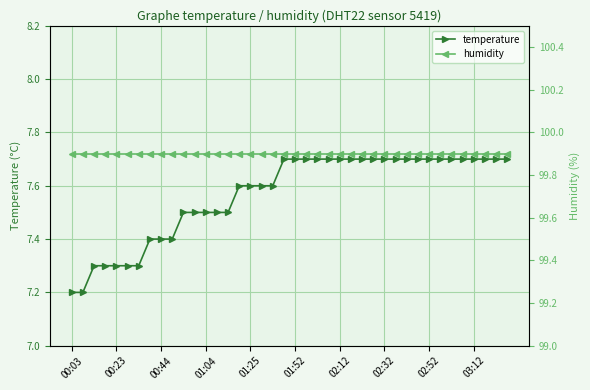

What are all the series names shown in the legend?

temperature, humidity